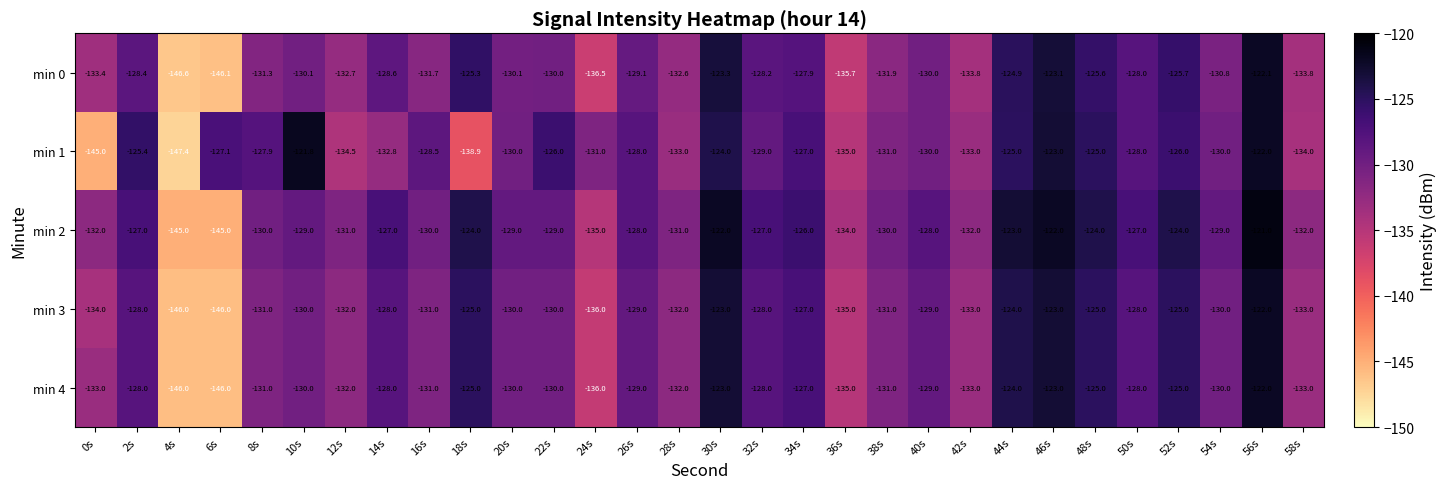

What is the sum of all min 4 values?

-3903.0